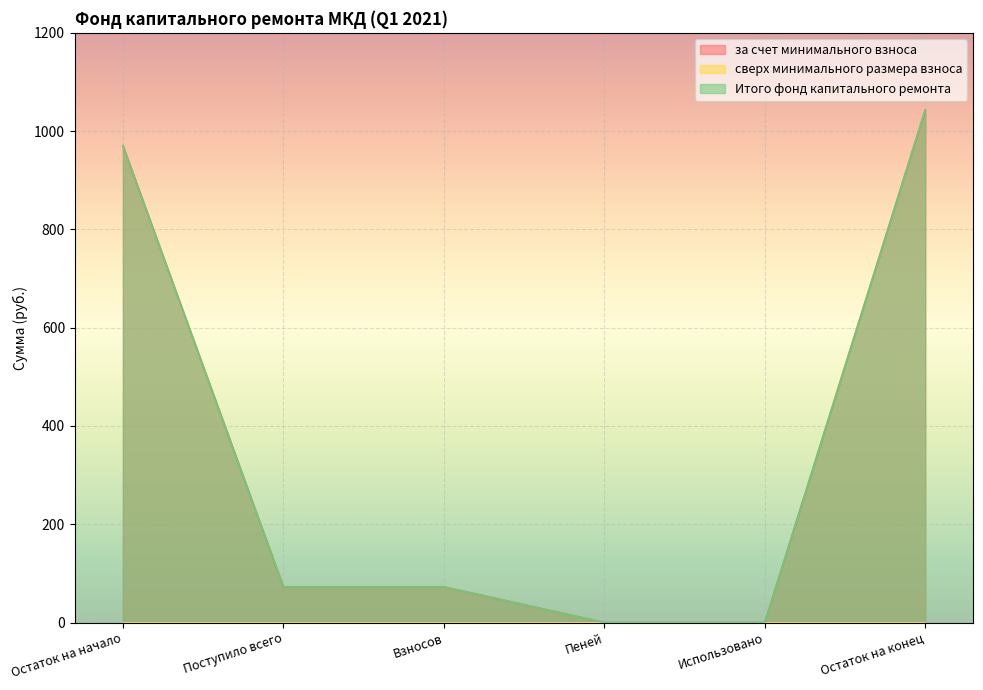

Which series has the largest total across all categories?

за счет минимального взноса